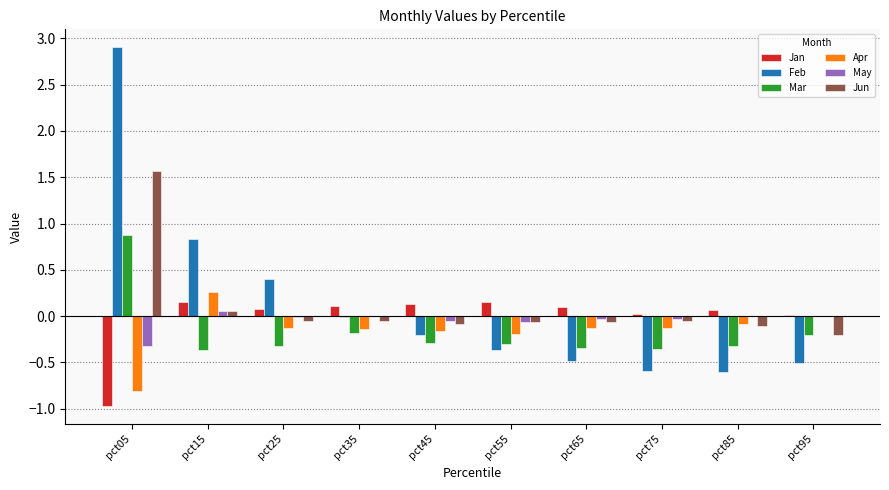

The value of May at pct05 is -0.5. True or false?

False